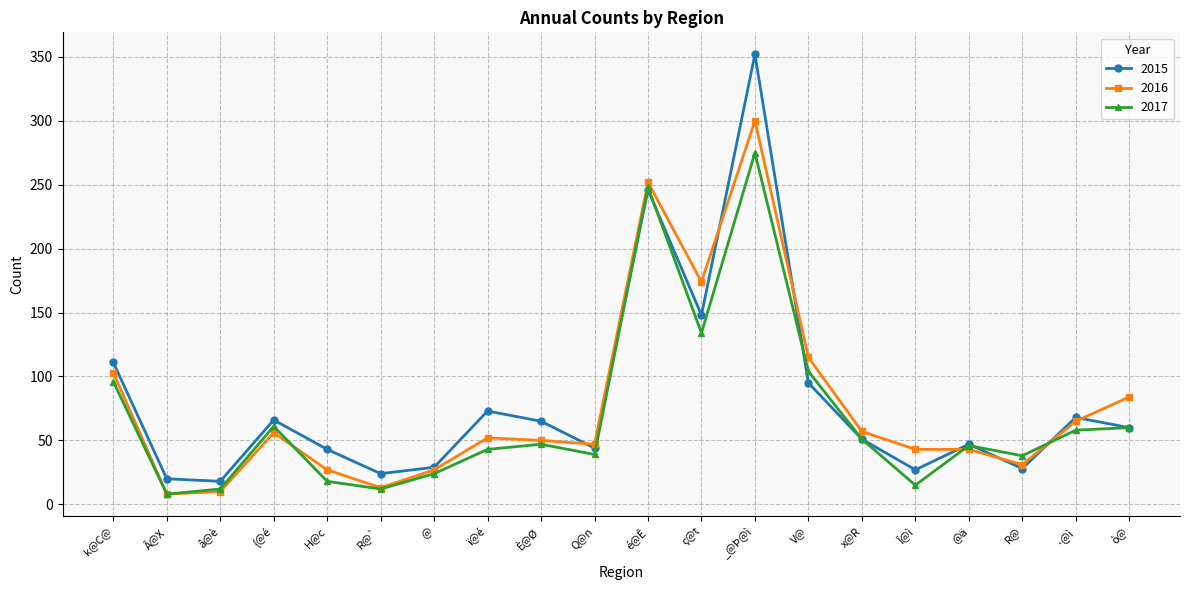

True or false: 2015 has a value of 47 at R@.

False